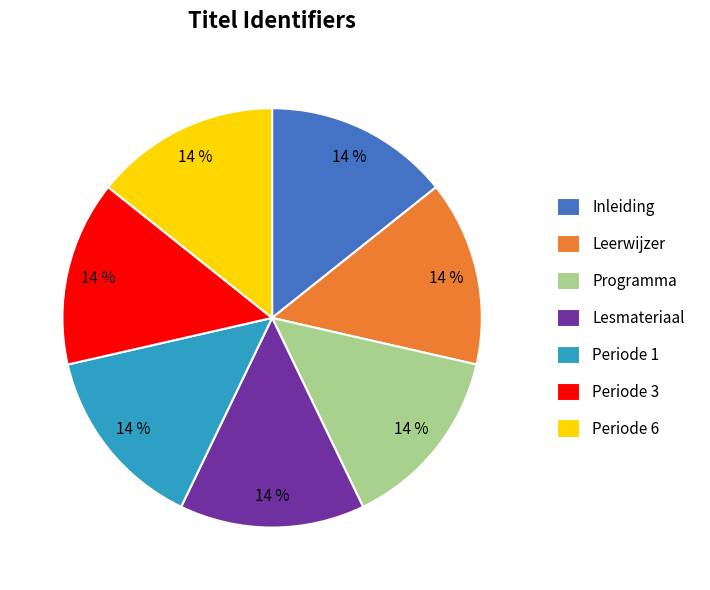

What percentage is the Programma slice, to the nearest percent?

14%